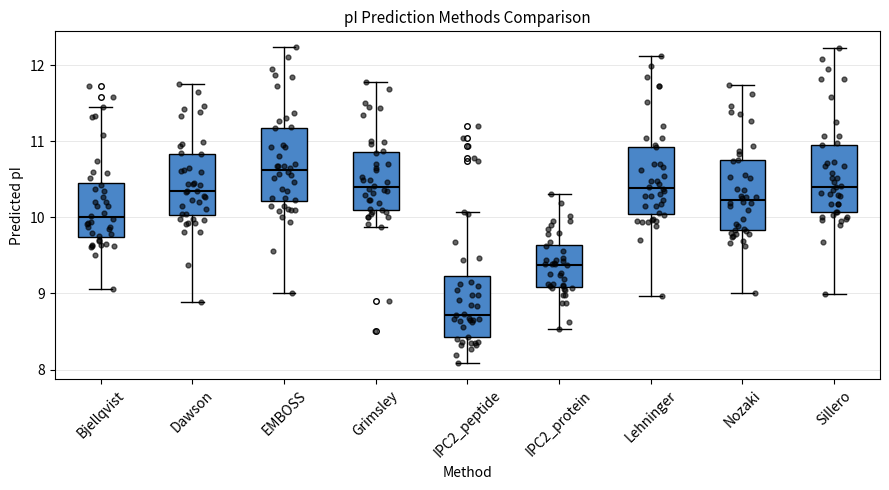

Which box has the highest median line?

EMBOSS